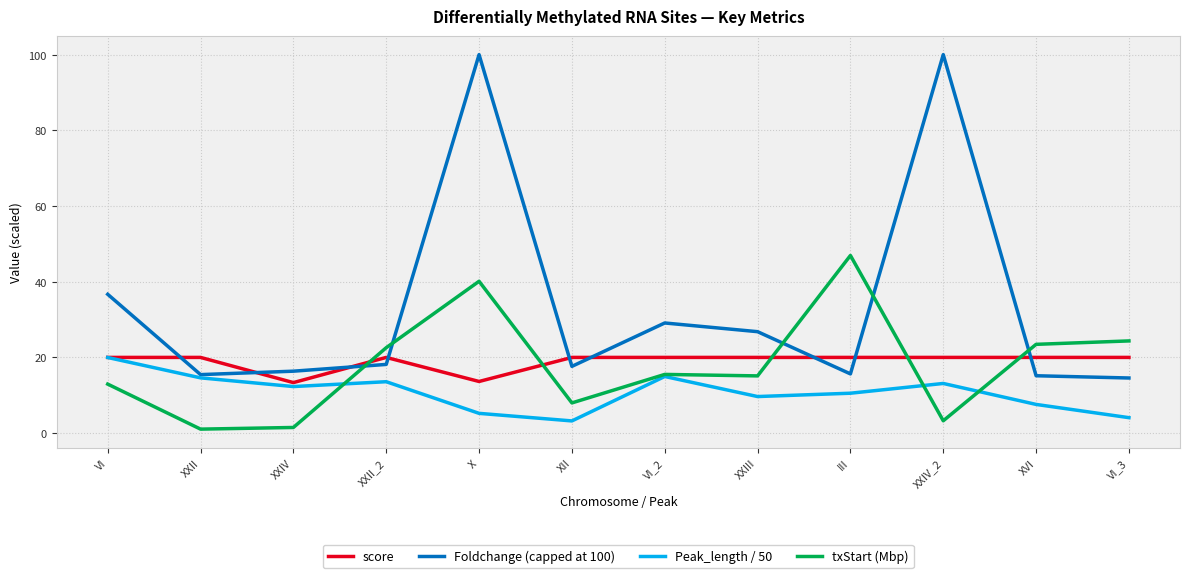

What position from the right is XXII?

11